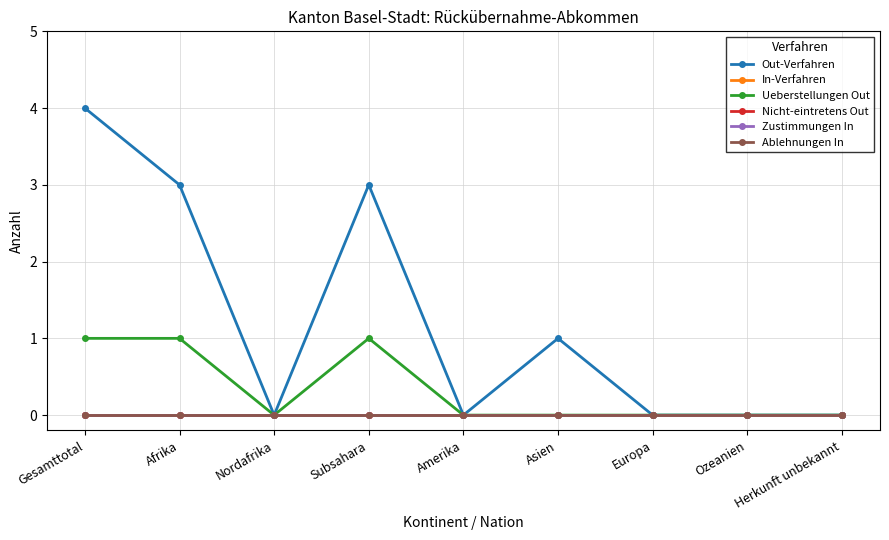

True or false: Ablehnungen In and Ueberstellungen Out cross at least once.

False